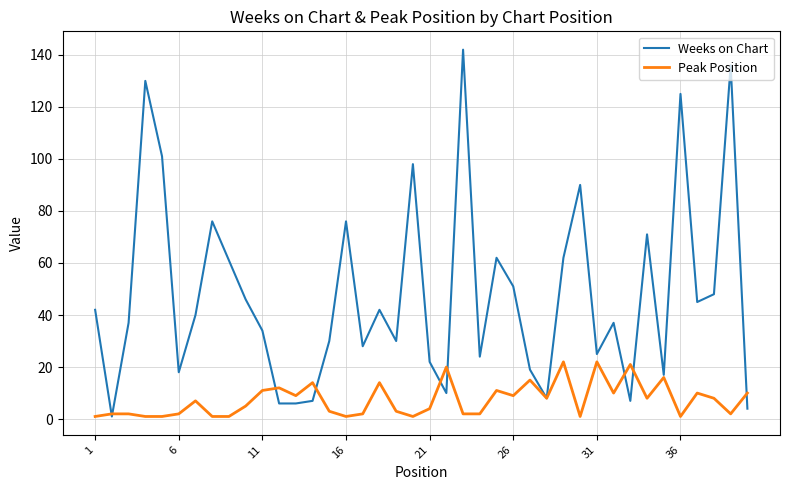

What is the sum of all Weeks on Chart values?

1914